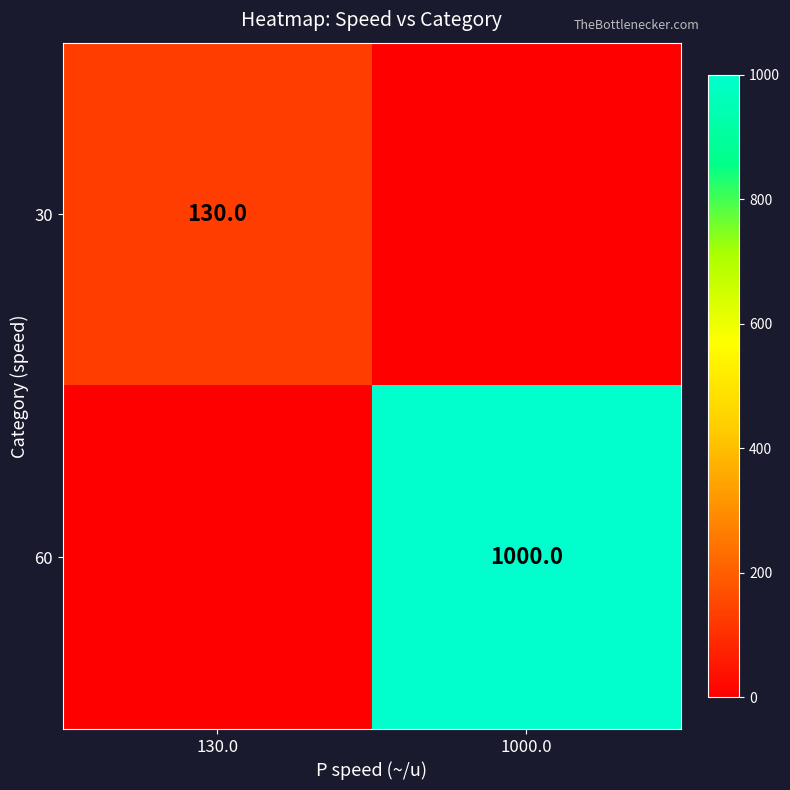

True or false: 30 has a value of 54 at 130.0.

False